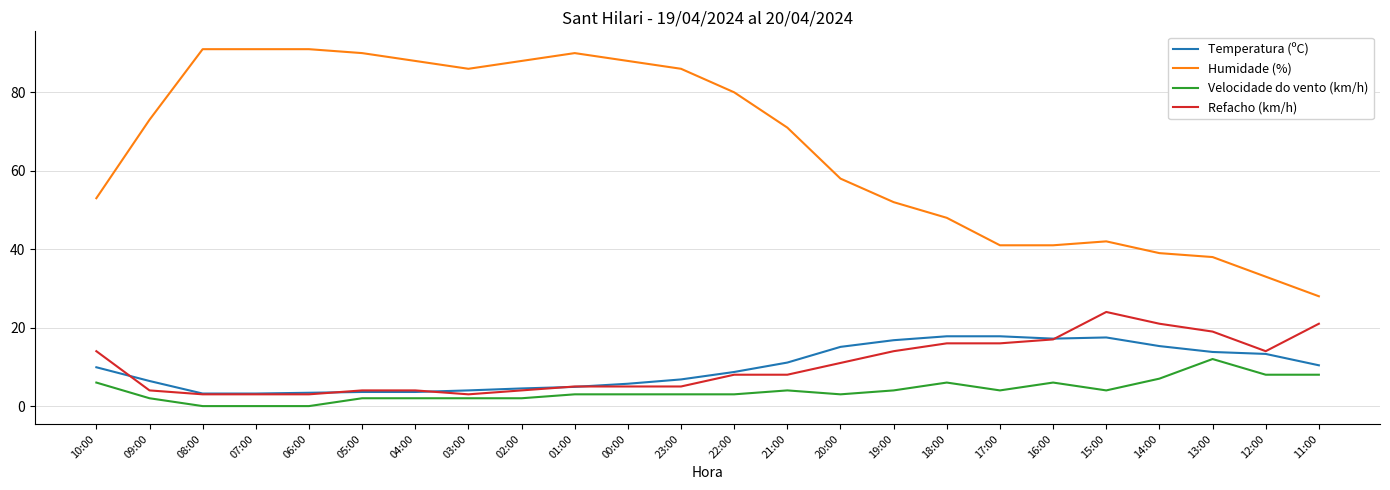

At how many categories does at least one series exceed 6?

24